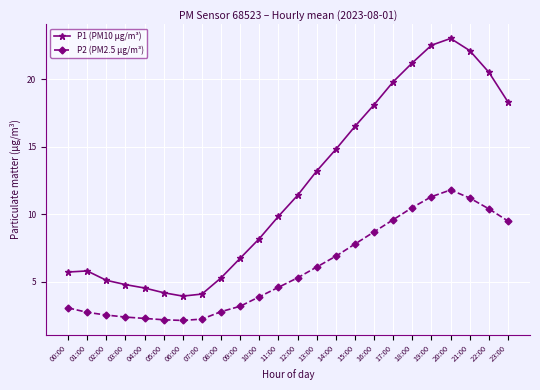

What is the sum of all P1 (PM10 µg/m³) values?

289.8